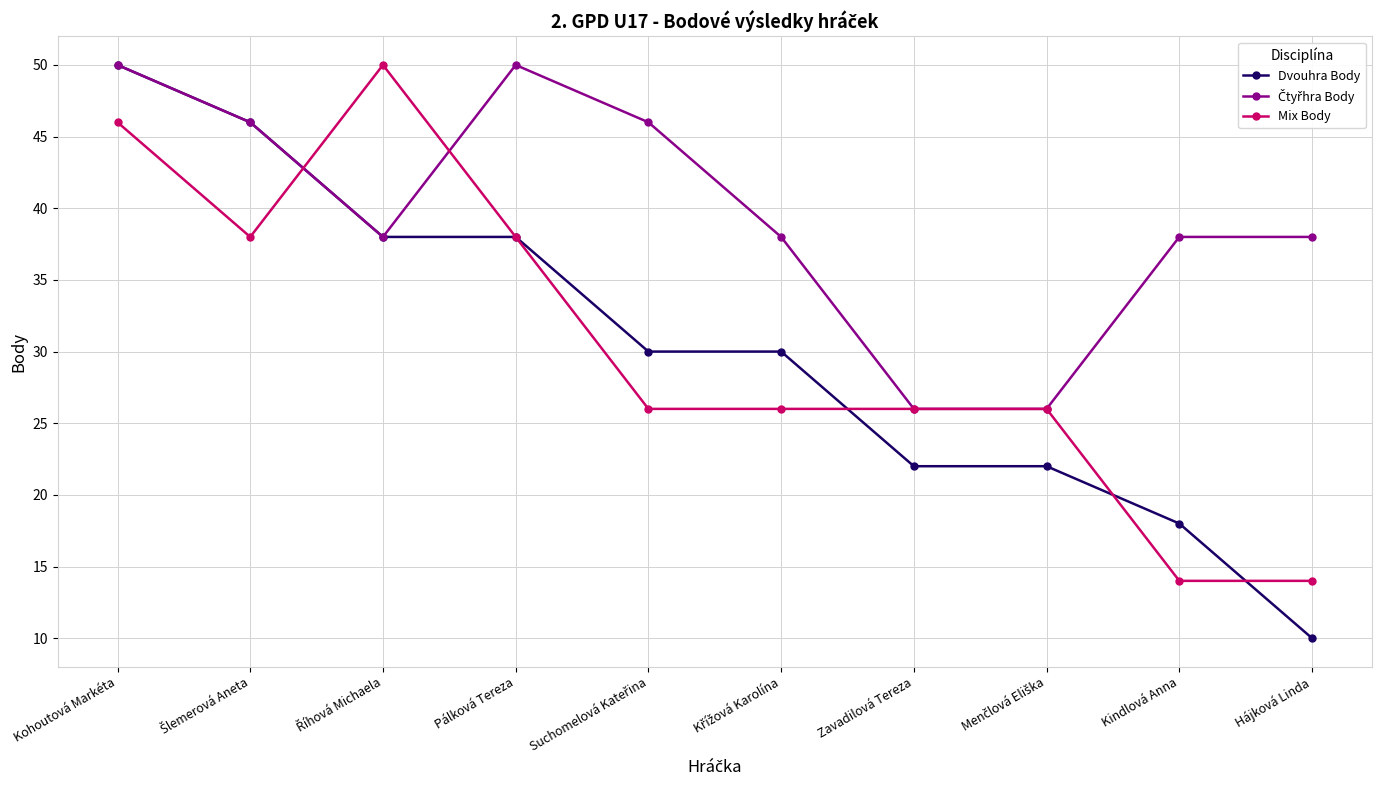

What is the lowest value of the Mix Body series?

14